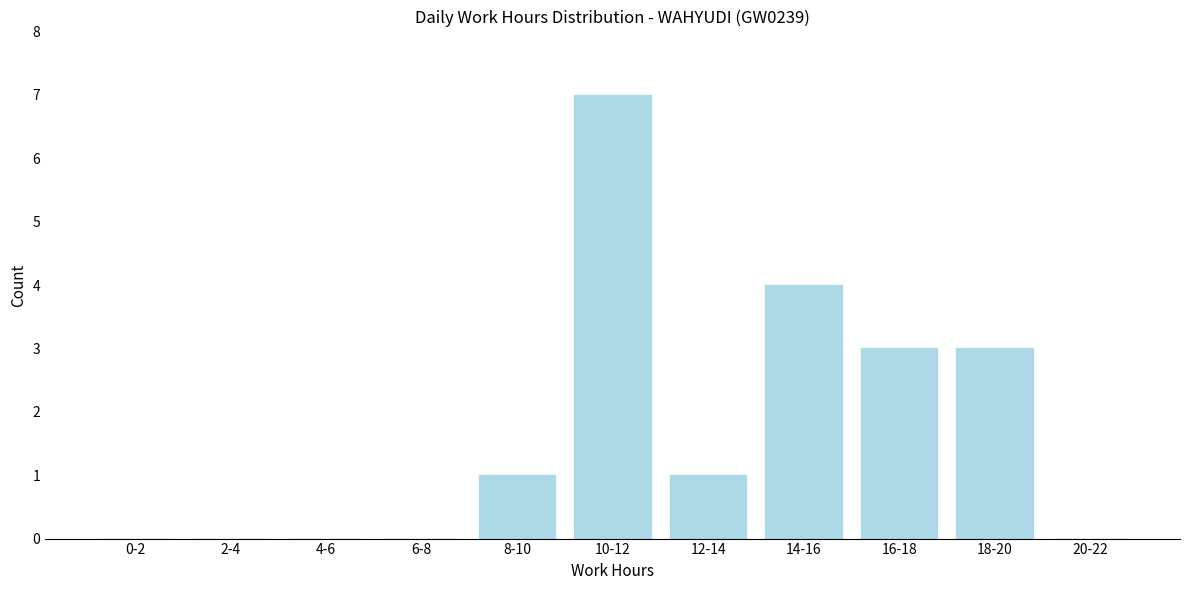

Reading left to right, list all the values displayed in this chart.

0-2=0	2-4=0	4-6=0	6-8=0	8-10=1	10-12=7	12-14=1	14-16=4	16-18=3	18-20=3	20-22=0